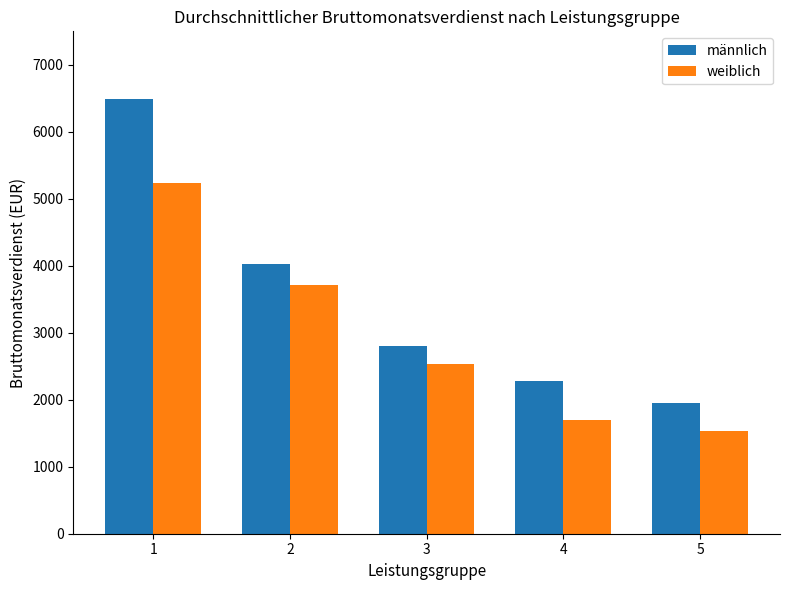

What is the total value across all series at 5?

3495